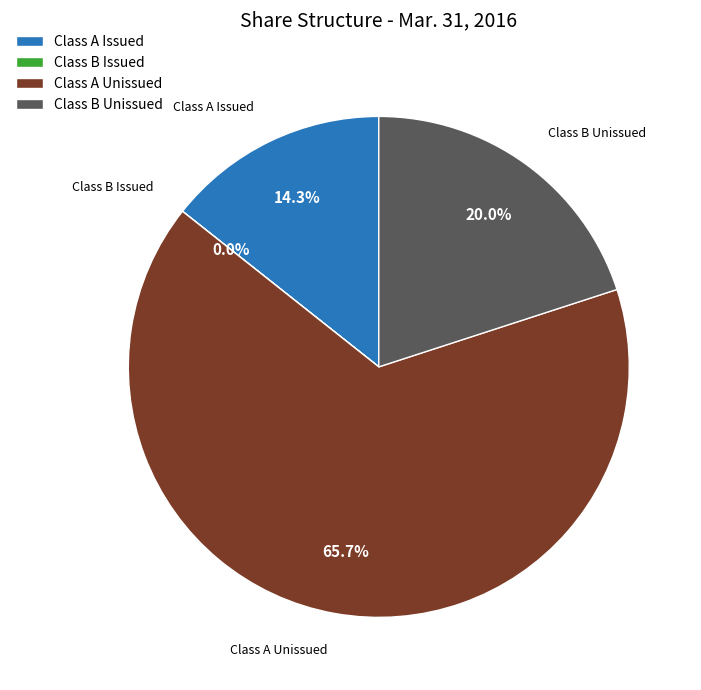

Which slice is the largest?

Class A Unissued